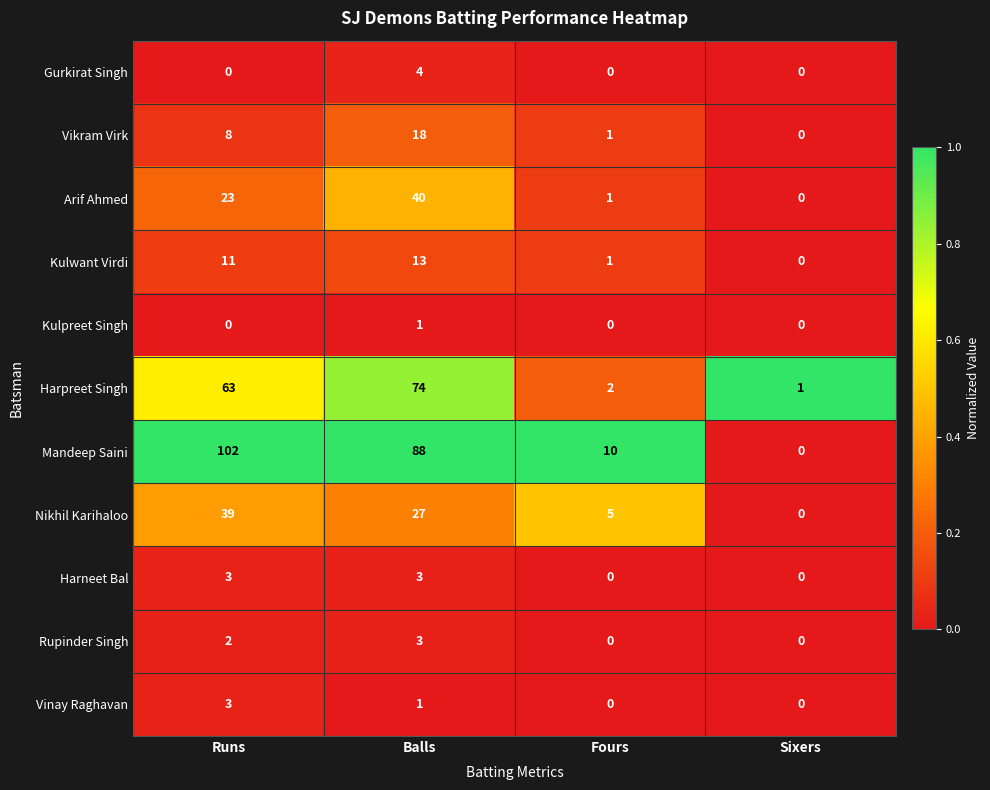

What is the average value of the Mandeep Saini series?

50